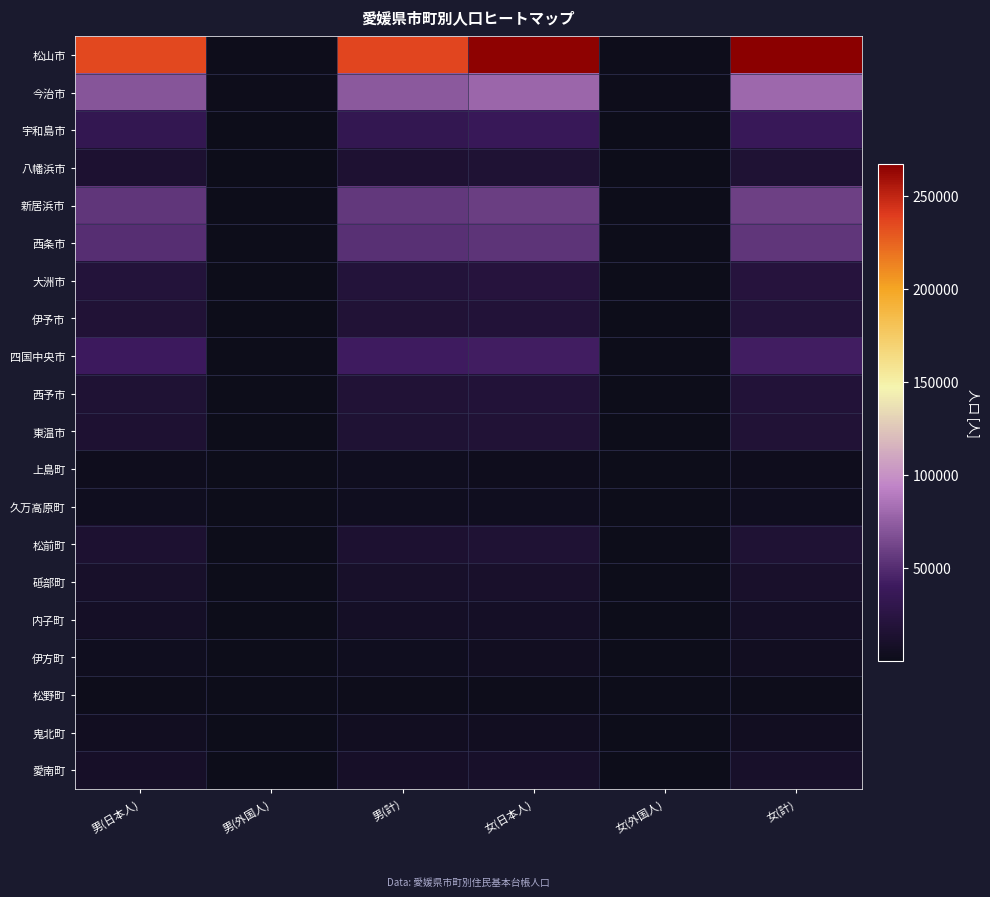

Reading left to right, extract all data points from this chart.

松山市: 男(日本人)=235064	男(外国人)=1725	男(計)=236789	女(日本人)=265024	女(外国人)=2052	女(計)=267076
今治市: 男(日本人)=70158	男(外国人)=2056	男(計)=72214	女(日本人)=78348	女(外国人)=1046	女(計)=79394
宇和島市: 男(日本人)=32845	男(外国人)=133	男(計)=32978	女(日本人)=36692	女(外国人)=349	女(計)=37041
八幡浜市: 男(日本人)=14566	男(外国人)=120	男(計)=14686	女(日本人)=16394	女(外国人)=213	女(計)=16607
新居浜市: 男(日本人)=54973	男(外国人)=650	男(計)=55623	女(日本人)=58999	女(外国人)=692	女(計)=59691
西条市: 男(日本人)=50238	男(外国人)=917	男(計)=51155	女(日本人)=53976	女(外国人)=485	女(計)=54461
大洲市: 男(日本人)=19426	男(外国人)=109	男(計)=19535	女(日本人)=20915	女(外国人)=130	女(計)=21045
伊予市: 男(日本人)=16866	男(外国人)=69	男(計)=16935	女(日本人)=18690	女(外国人)=180	女(計)=18870
四国中央市: 男(日本人)=40531	男(外国人)=373	男(計)=40904	女(日本人)=41998	女(外国人)=524	女(計)=42522
西予市: 男(日本人)=16625	男(外国人)=93	男(計)=16718	女(日本人)=18299	女(外国人)=215	女(計)=18514
東温市: 男(日本人)=15594	男(外国人)=118	男(計)=15712	女(日本人)=17403	女(外国人)=135	女(計)=17538
上島町: 男(日本人)=3041	男(外国人)=238	男(計)=3279	女(日本人)=2991	女(外国人)=13	女(計)=3004
久万高原町: 男(日本人)=3543	男(外国人)=17	男(計)=3560	女(日本人)=3851	女(外国人)=9	女(計)=3860
松前町: 男(日本人)=14281	男(外国人)=88	男(計)=14369	女(日本人)=15837	女(外国人)=158	女(計)=15995
砥部町: 男(日本人)=9735	男(外国人)=26	男(計)=9761	女(日本人)=10707	女(外国人)=42	女(計)=10749
内子町: 男(日本人)=7388	男(外国人)=25	男(計)=7413	女(日本人)=7959	女(外国人)=34	女(計)=7993
伊方町: 男(日本人)=4039	男(外国人)=21	男(計)=4060	女(日本人)=4292	女(外国人)=43	女(計)=4335
松野町: 男(日本人)=1726	男(外国人)=2	男(計)=1728	女(日本人)=1899	女(外国人)=34	女(計)=1933
鬼北町: 男(日本人)=4455	男(外国人)=17	男(計)=4472	女(日本人)=5038	女(外国人)=53	女(計)=5091
愛南町: 男(日本人)=9218	男(外国人)=75	男(計)=9293	女(日本人)=10252	女(外国人)=30	女(計)=10282